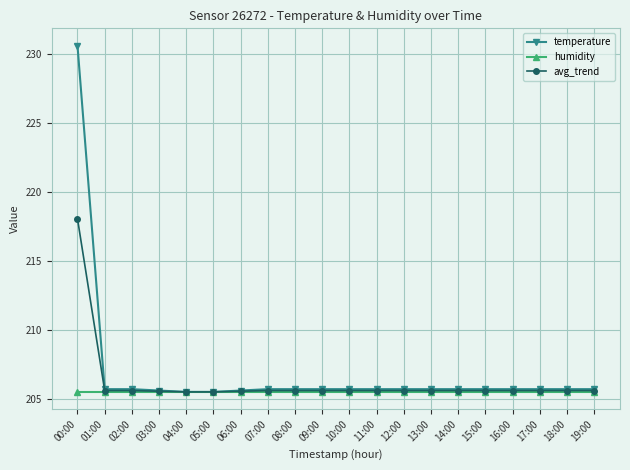

What is the total value across all series at 13:00?

616.8